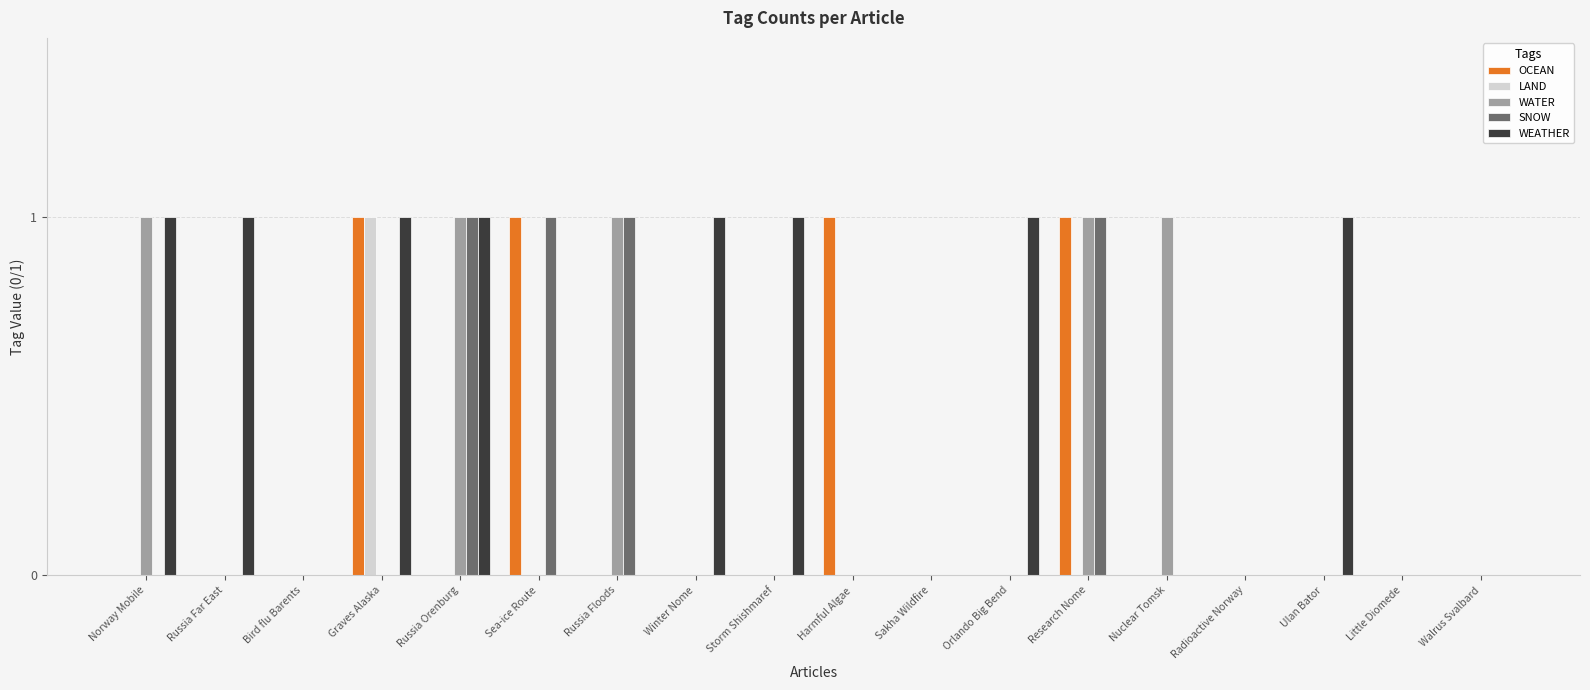

The value of WEATHER at Russia Floods is 0. True or false?

True